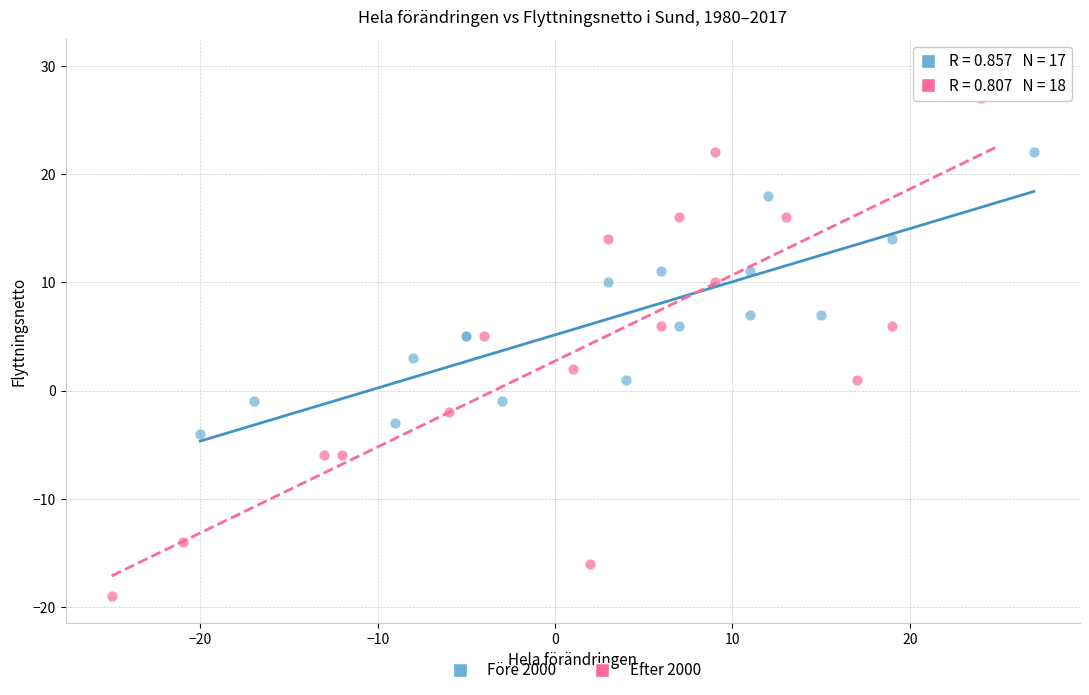

What are all the series names shown in the legend?

Före 2000, Efter 2000